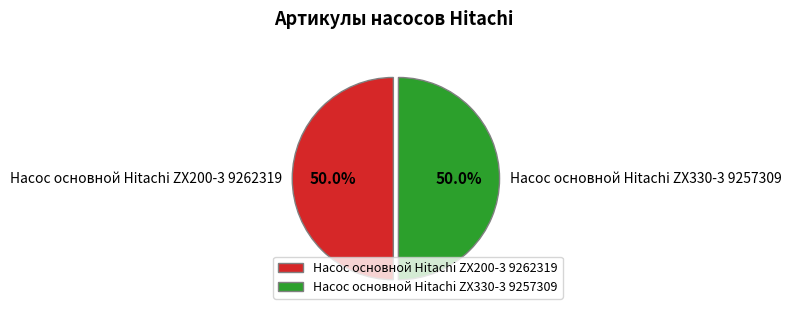

How many slices are in this pie chart?

2